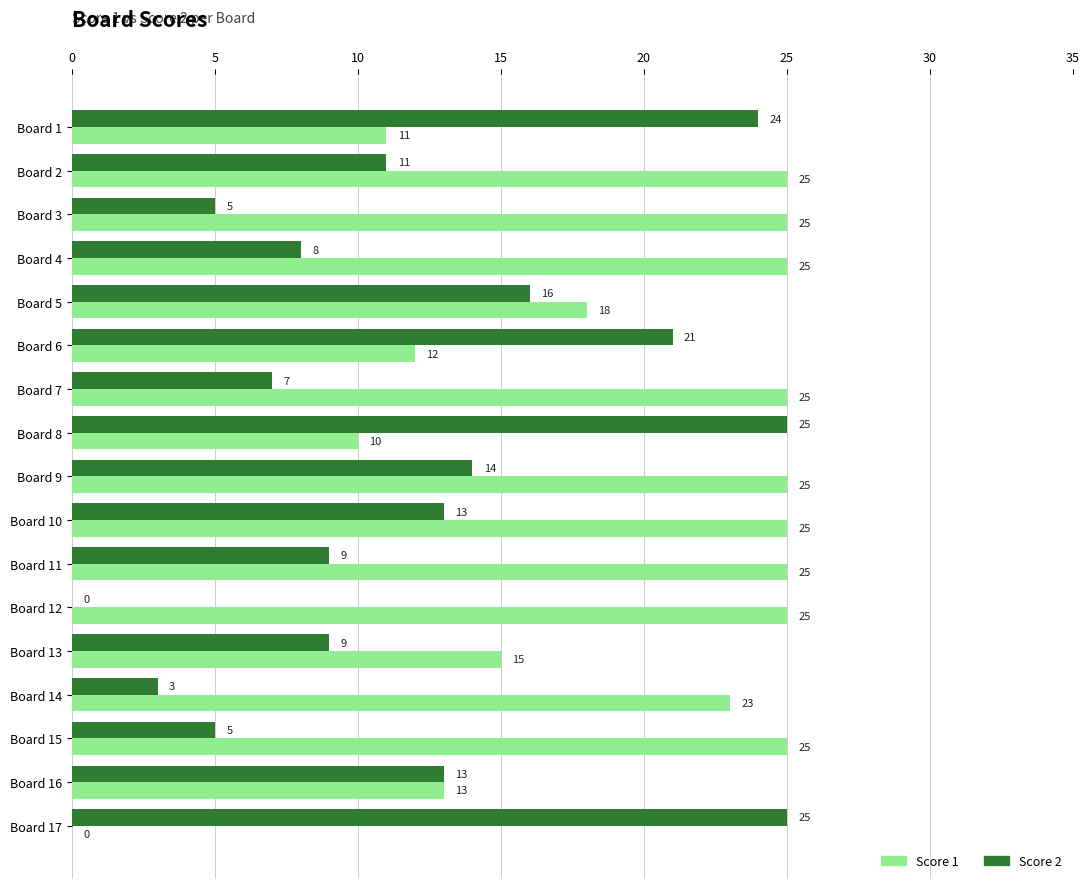

Where is Score 1 nearest to the value 12?

Board 6